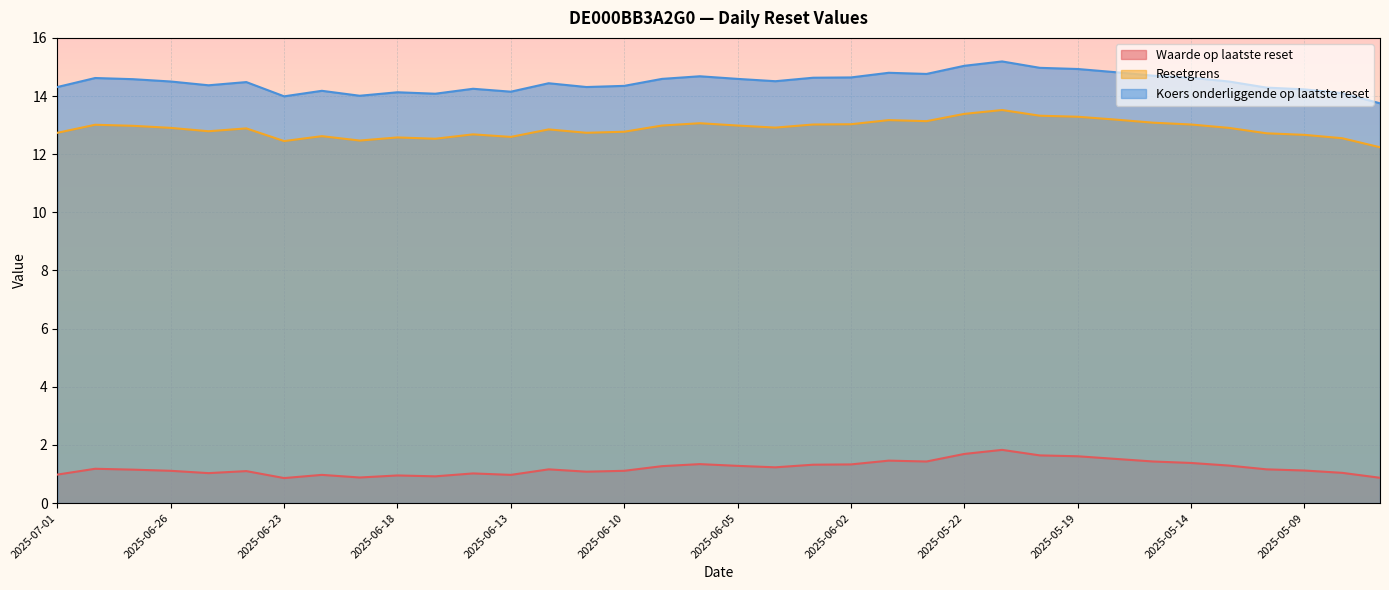

Which series has the largest total across all categories?

Koers onderliggende op laatste reset